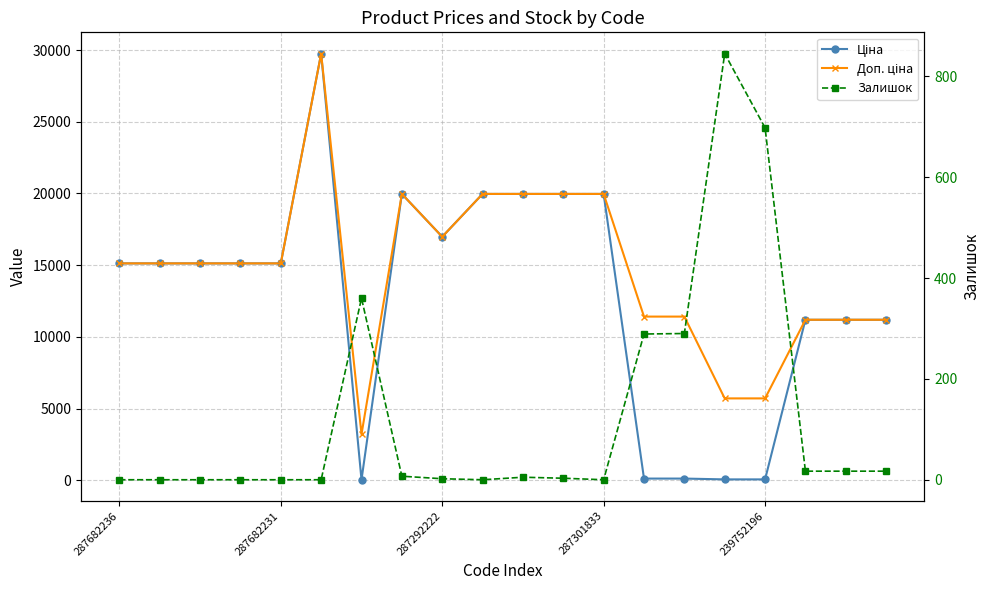

Reading right to left, list all the values displayed in this chart.

Ціна: 11188.2	11188.2	11188.2	57.0	57.0	114.1	114.1	19964.2	19964.2	19964.2	19964.2	16976.3	19964.2	32.0	29747.2	15120.0	15120.0	15120.0	15120.0	15120.0
Доп. ціна: 11188.2	11188.2	11188.2	5705.0	5705.0	11410.0	11410.0	19964.2	19964.2	19964.2	19964.2	16976.3	19964.2	3205.0	29747.2	15120.0	15120.0	15120.0	15120.0	15120.0
Залишок: 17.0	17.0	17.0	698.0	845.0	290.0	289.0	0.0	3.0	5.0	0.0	2.0	7.0	360.0	0.0	0.0	0.0	0.0	0.0	0.0